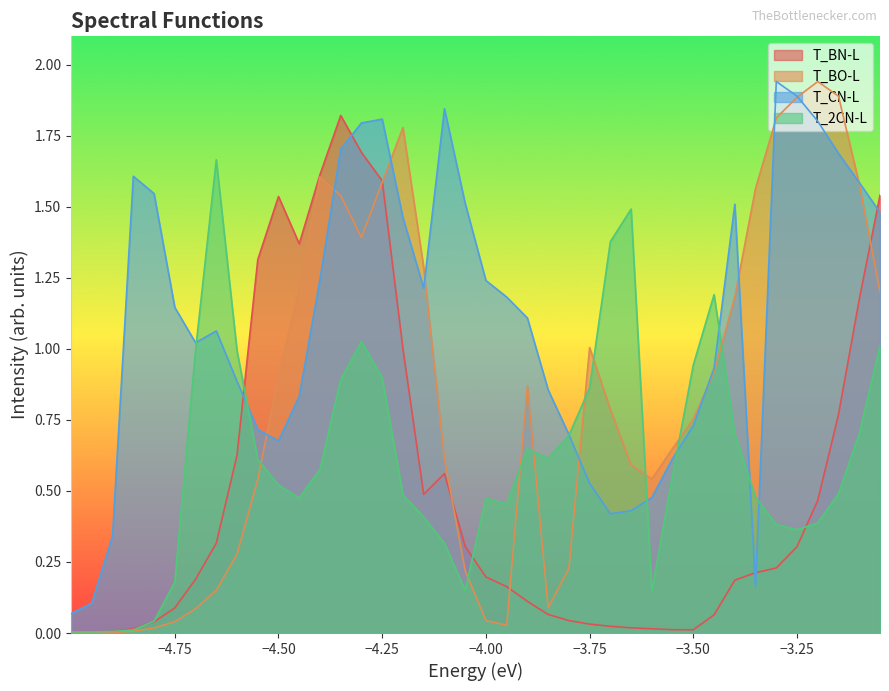

Rank the series at −3.75 from highest to lowest value.

T_BO-L, T_2CN-L, T_CN-L, T_BN-L